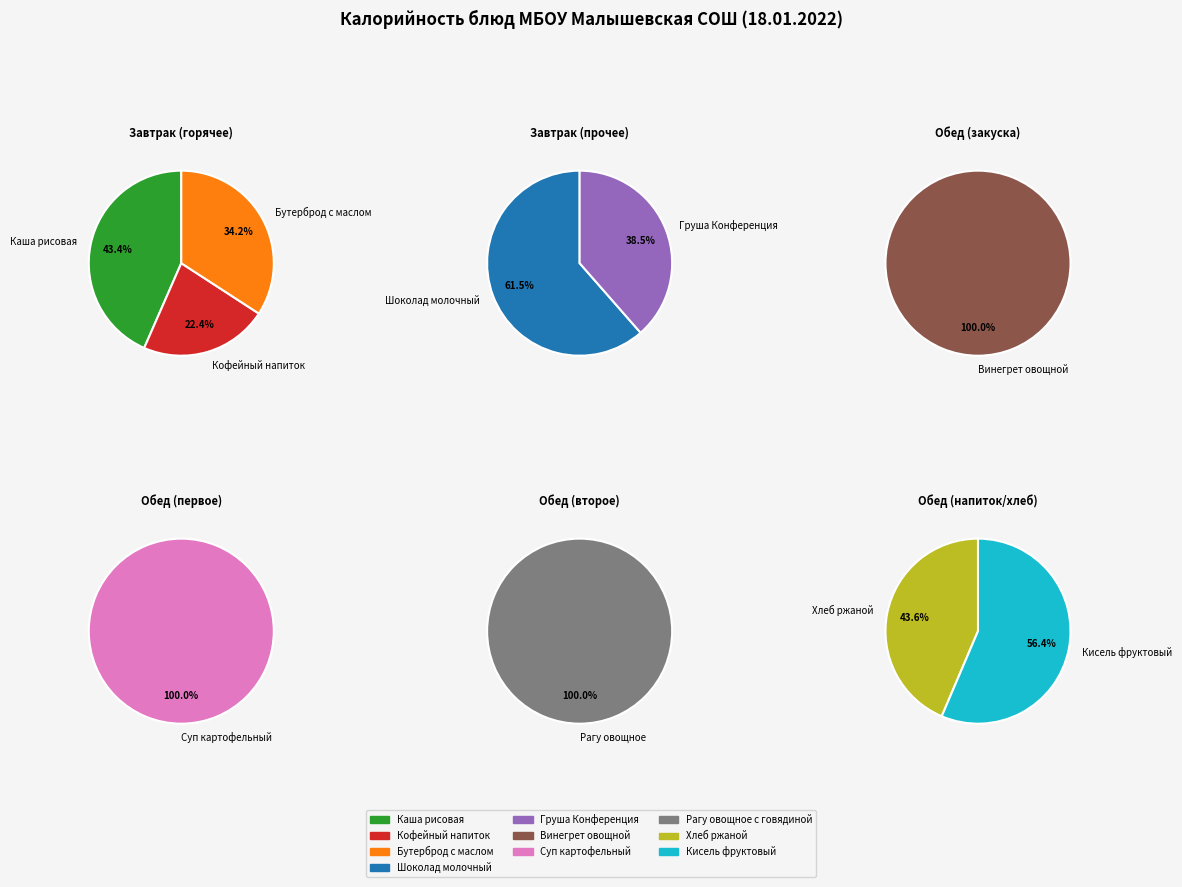

How many segments does this pie chart have?

10